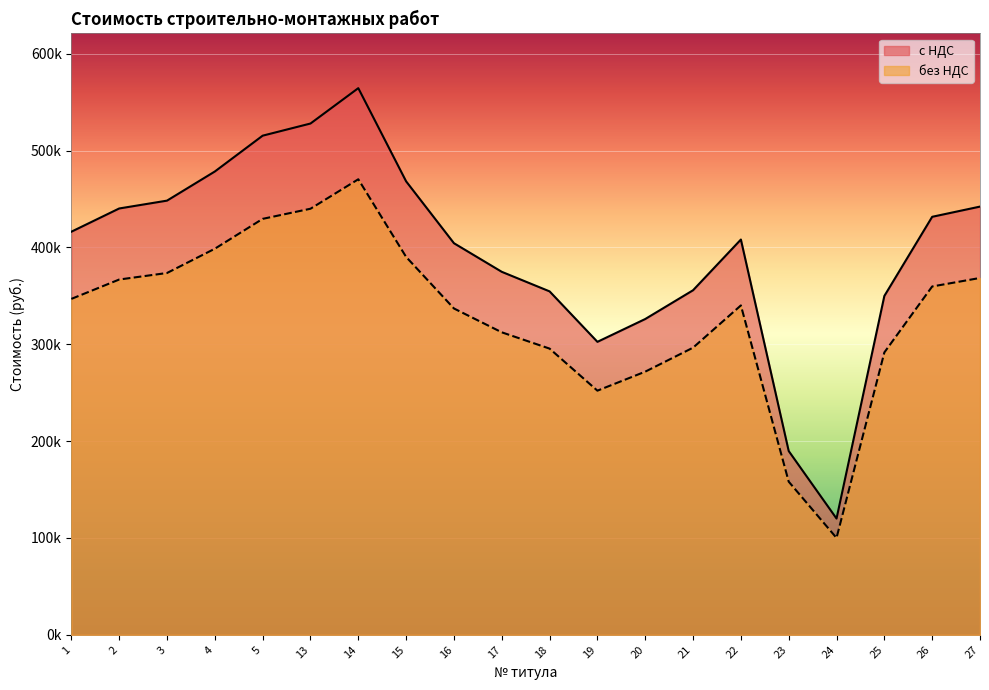

What is the average value of the без НДС series?

329908.5